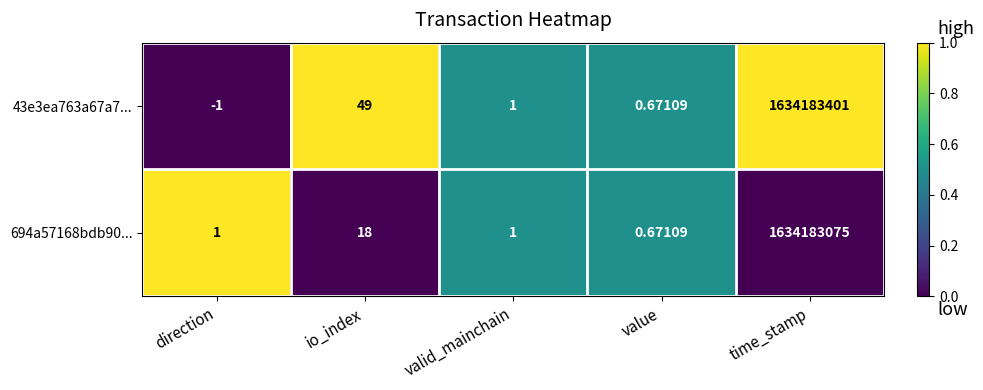

Is the value of 694a57168bdb90... at valid_mainchain greater than the value of 43e3ea763a67a7... at time_stamp?

No